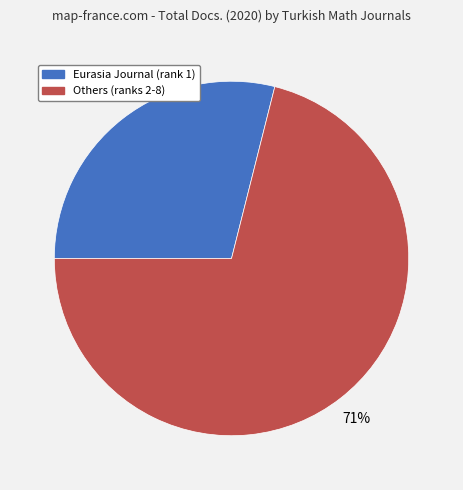

To the nearest percent, what is the average slice percentage?

50%